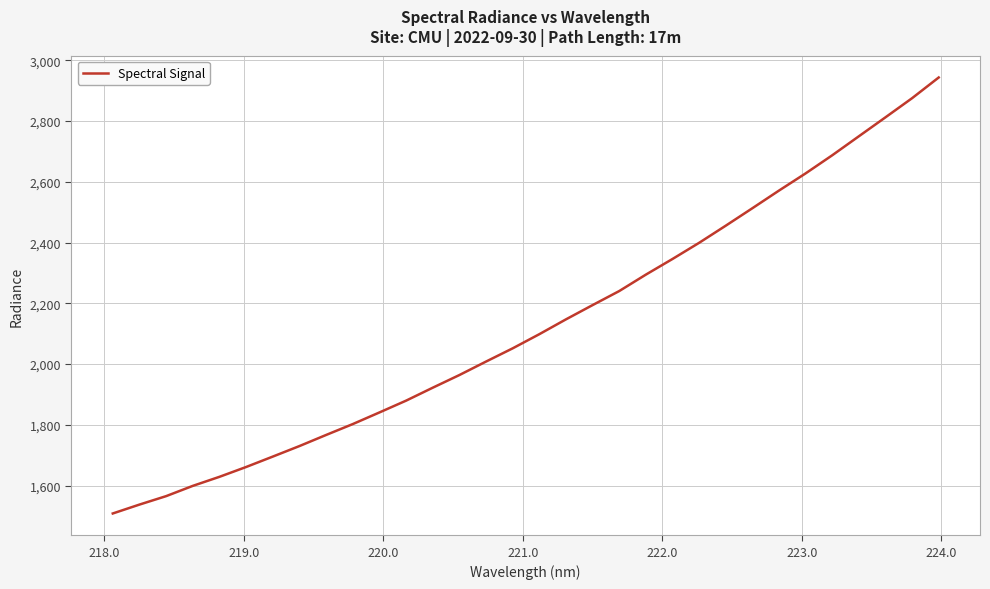

What is the maximum value shown in the chart?

2943.0